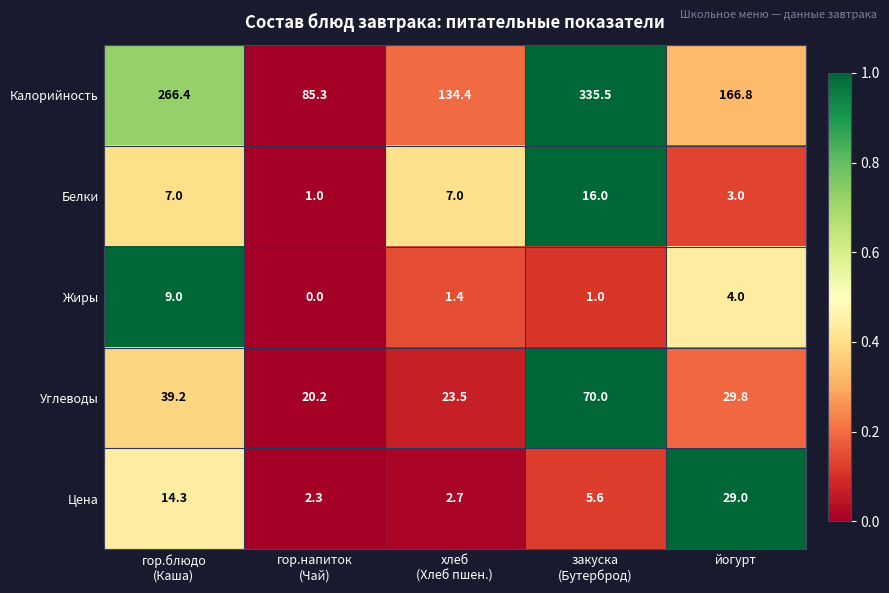

The Калорийность series shows 50.1 at йогурт. True or false?

False